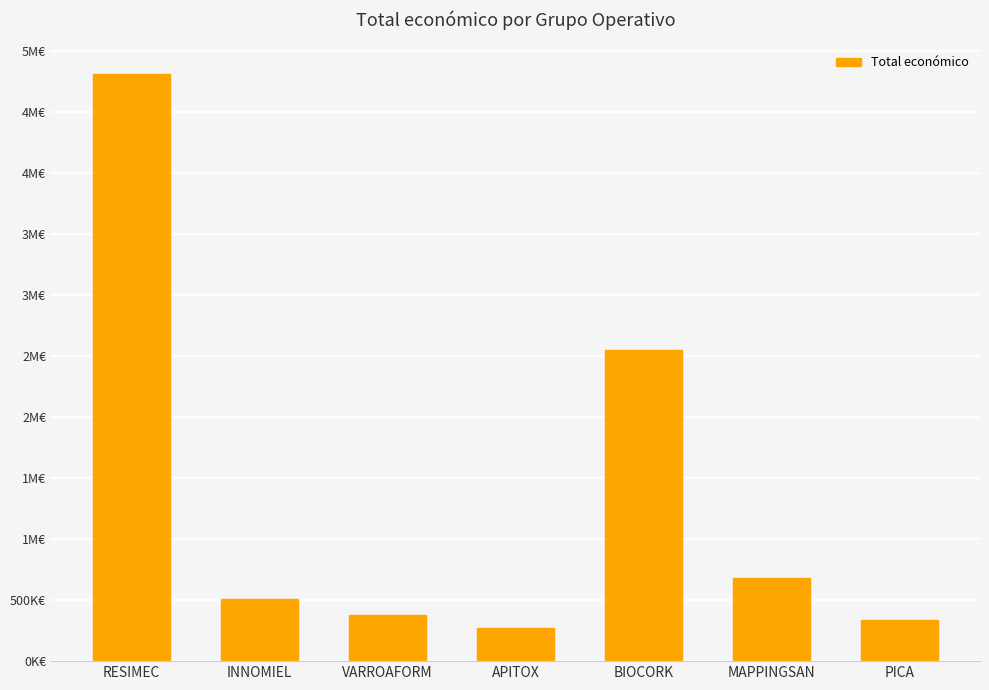

Are the bars horizontal?

No